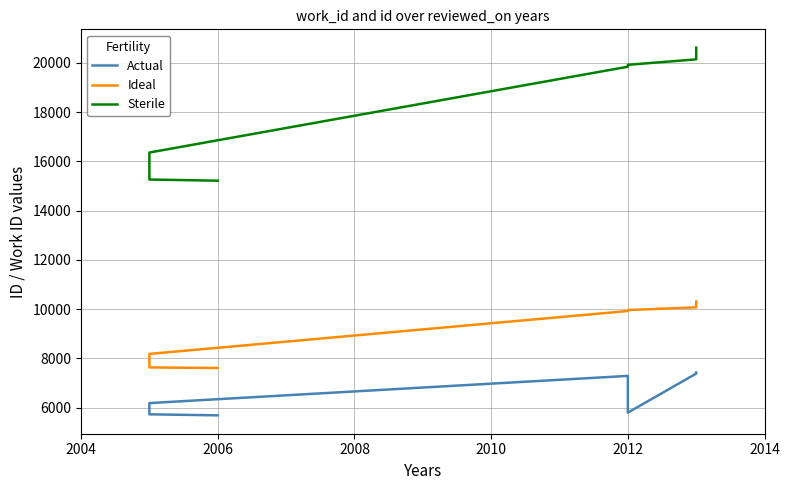

What are all the series names shown in the legend?

Actual, Ideal, Sterile